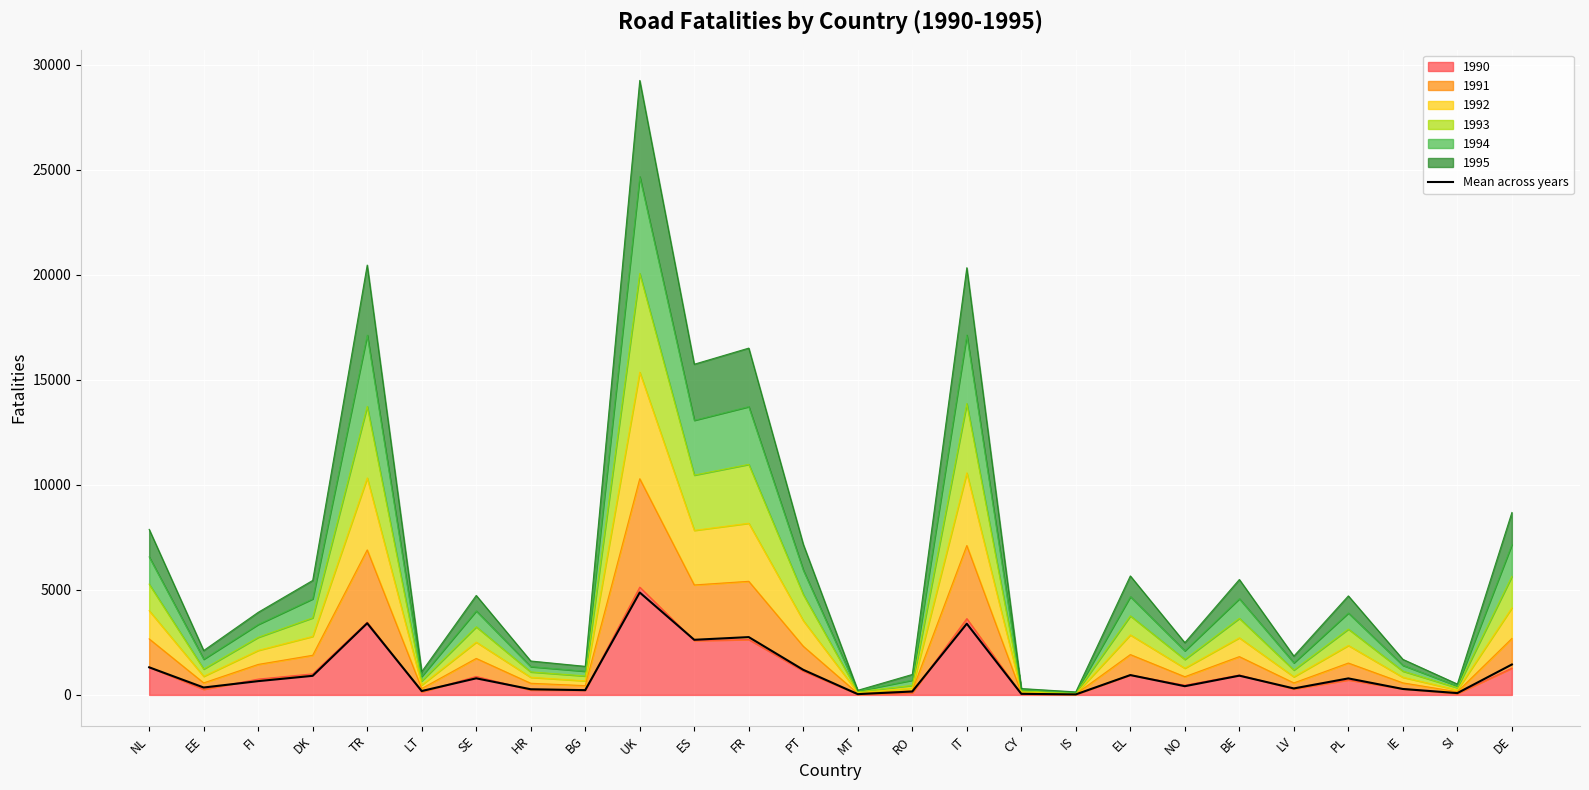

How many interior local valleys (lower than both neighbors) does the data have?

9